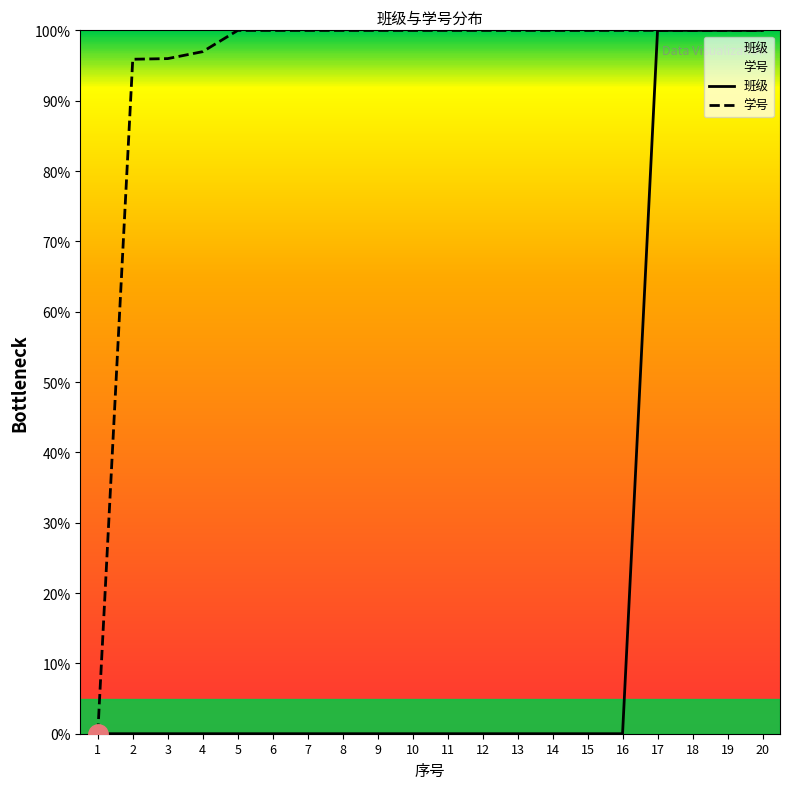

What is the total value across all series at 17?

200.0